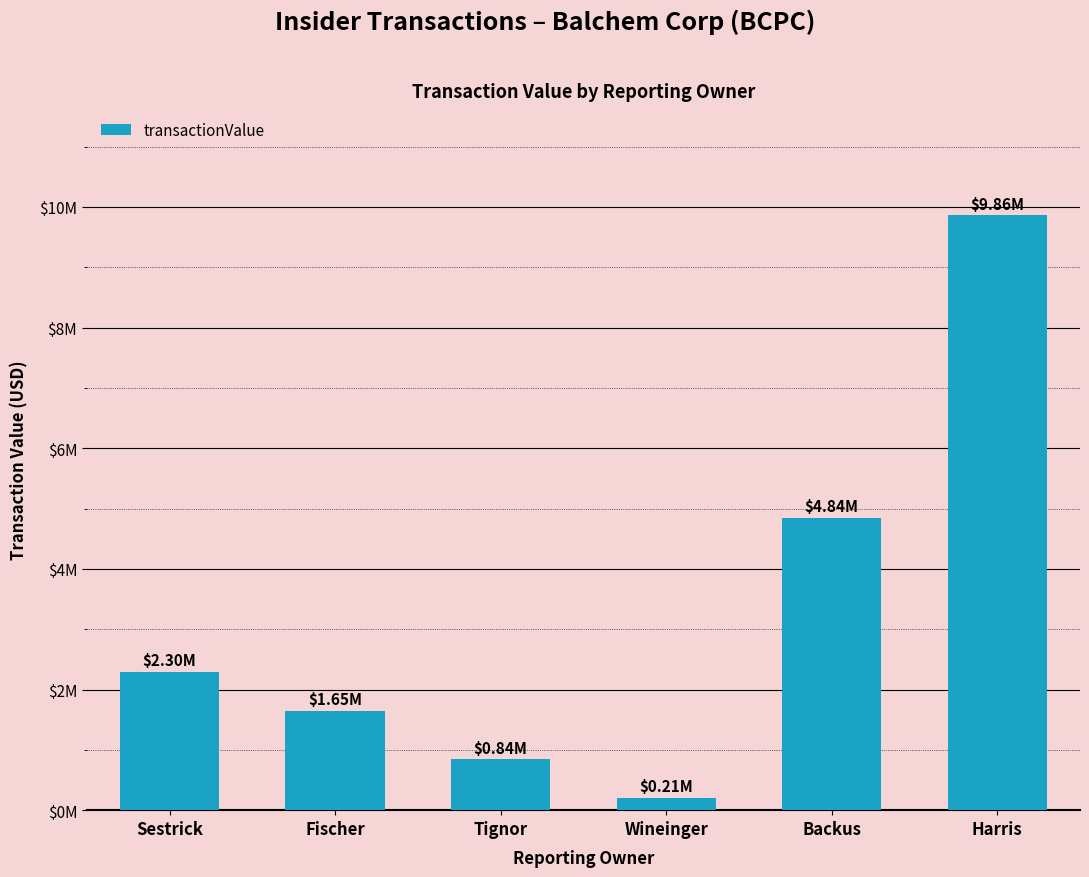

Are the bars horizontal?

No